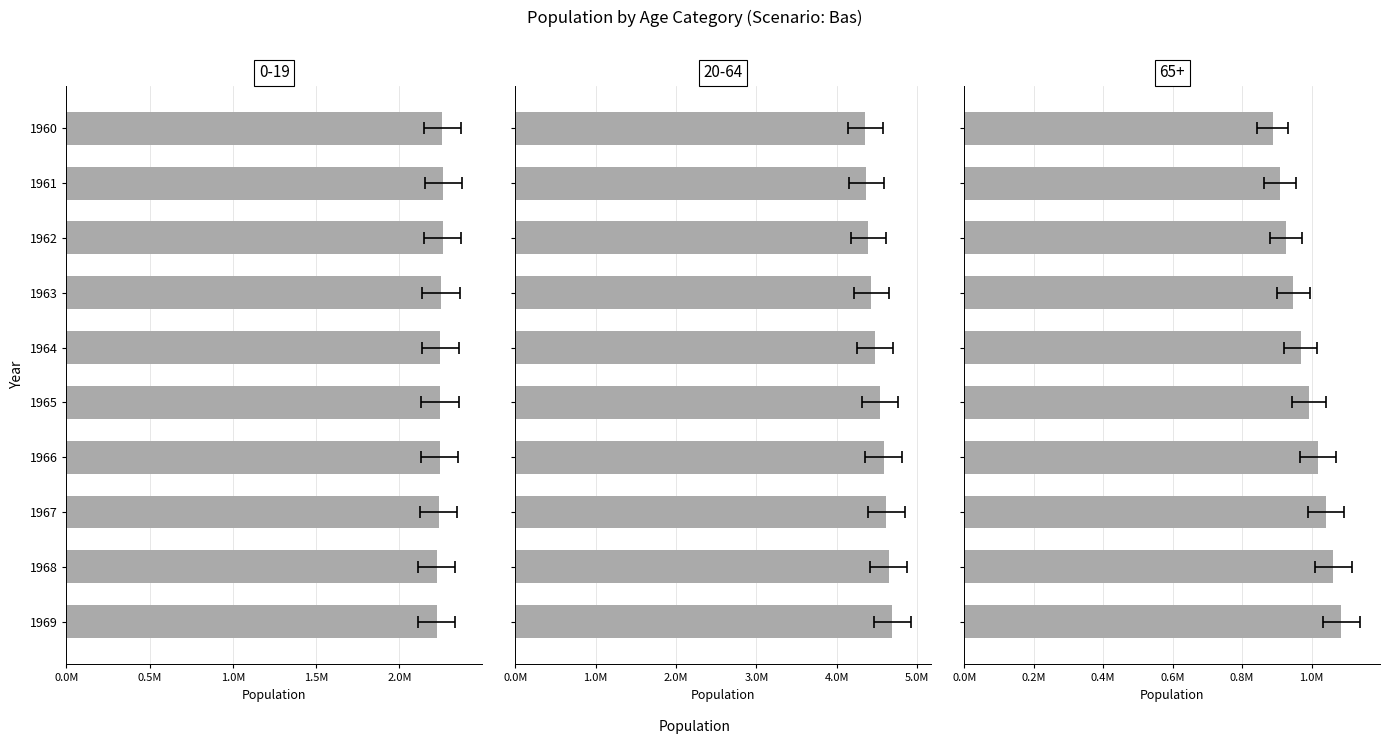

What is the average value of the 65+ series?

983790